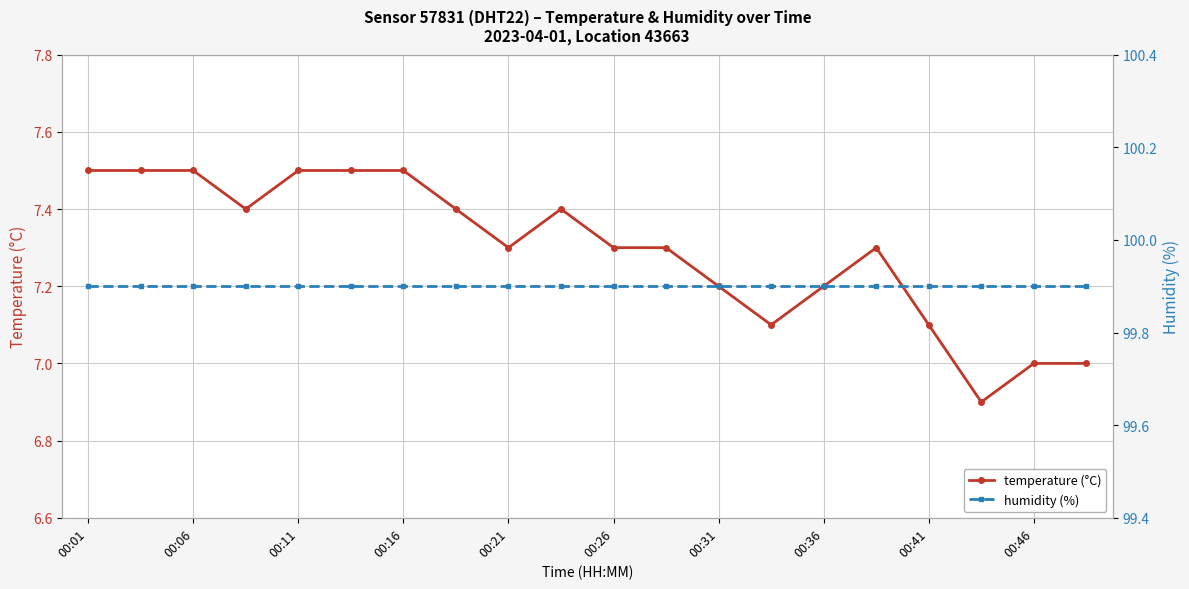

The value of temperature (°C) at 00:26 is 7.3. True or false?

True